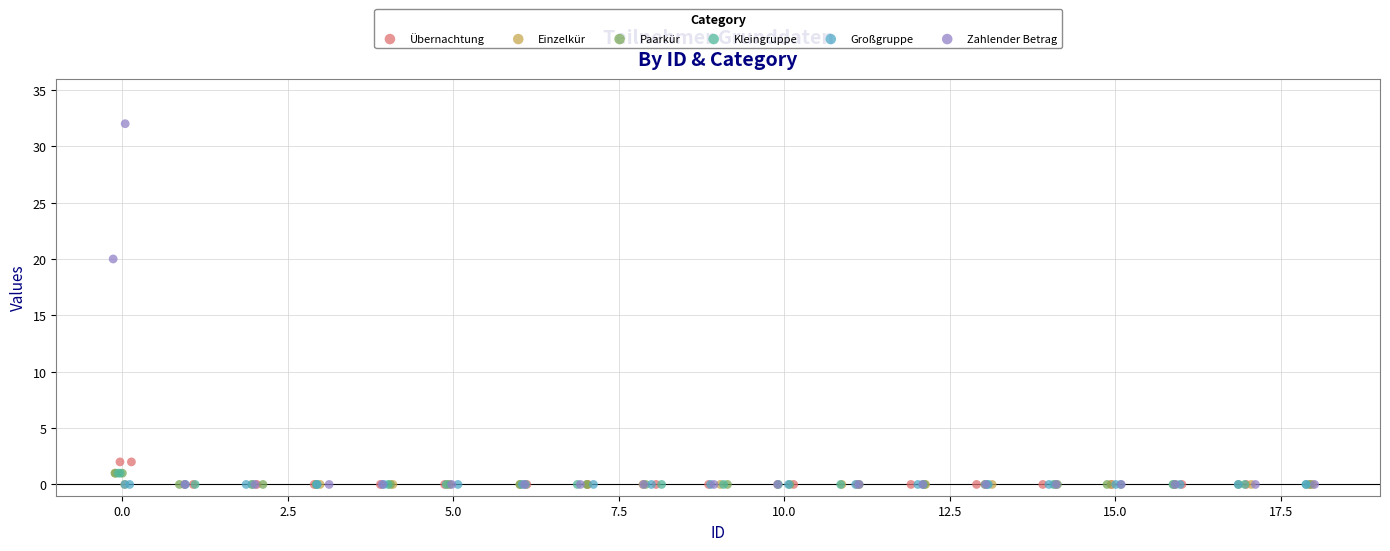

What are all the series names shown in the legend?

Übernachtung, Einzelkür, Paarkür, Kleingruppe, Großgruppe, Zahlender Betrag